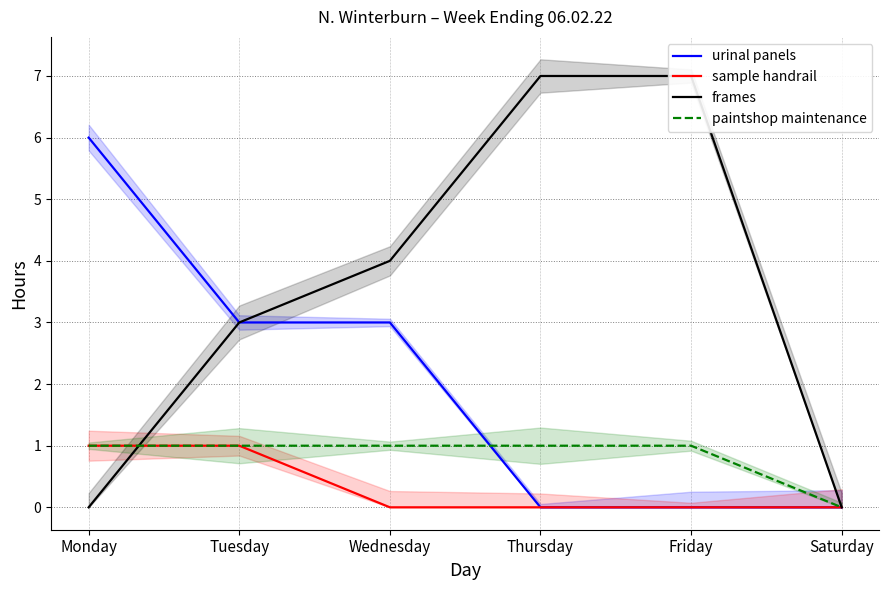

What are all the series names shown in the legend?

urinal panels, sample handrail, frames, paintshop maintenance